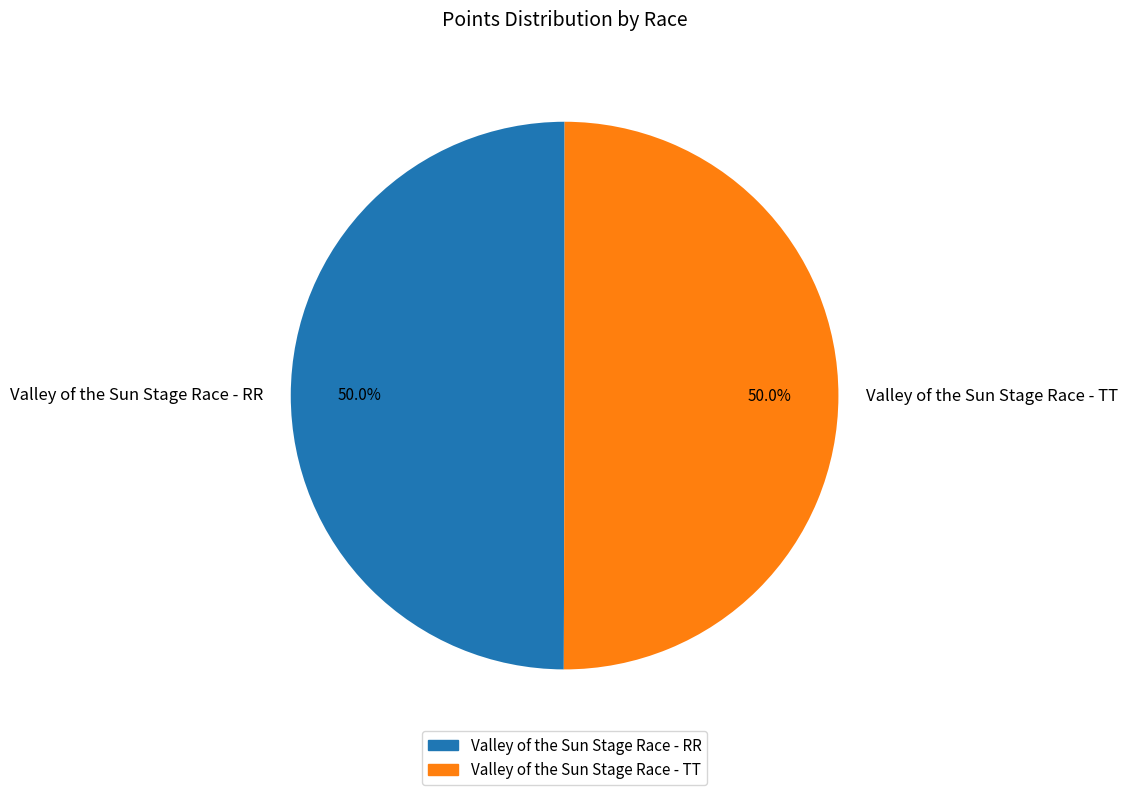

Count the number of slices in the pie.

2